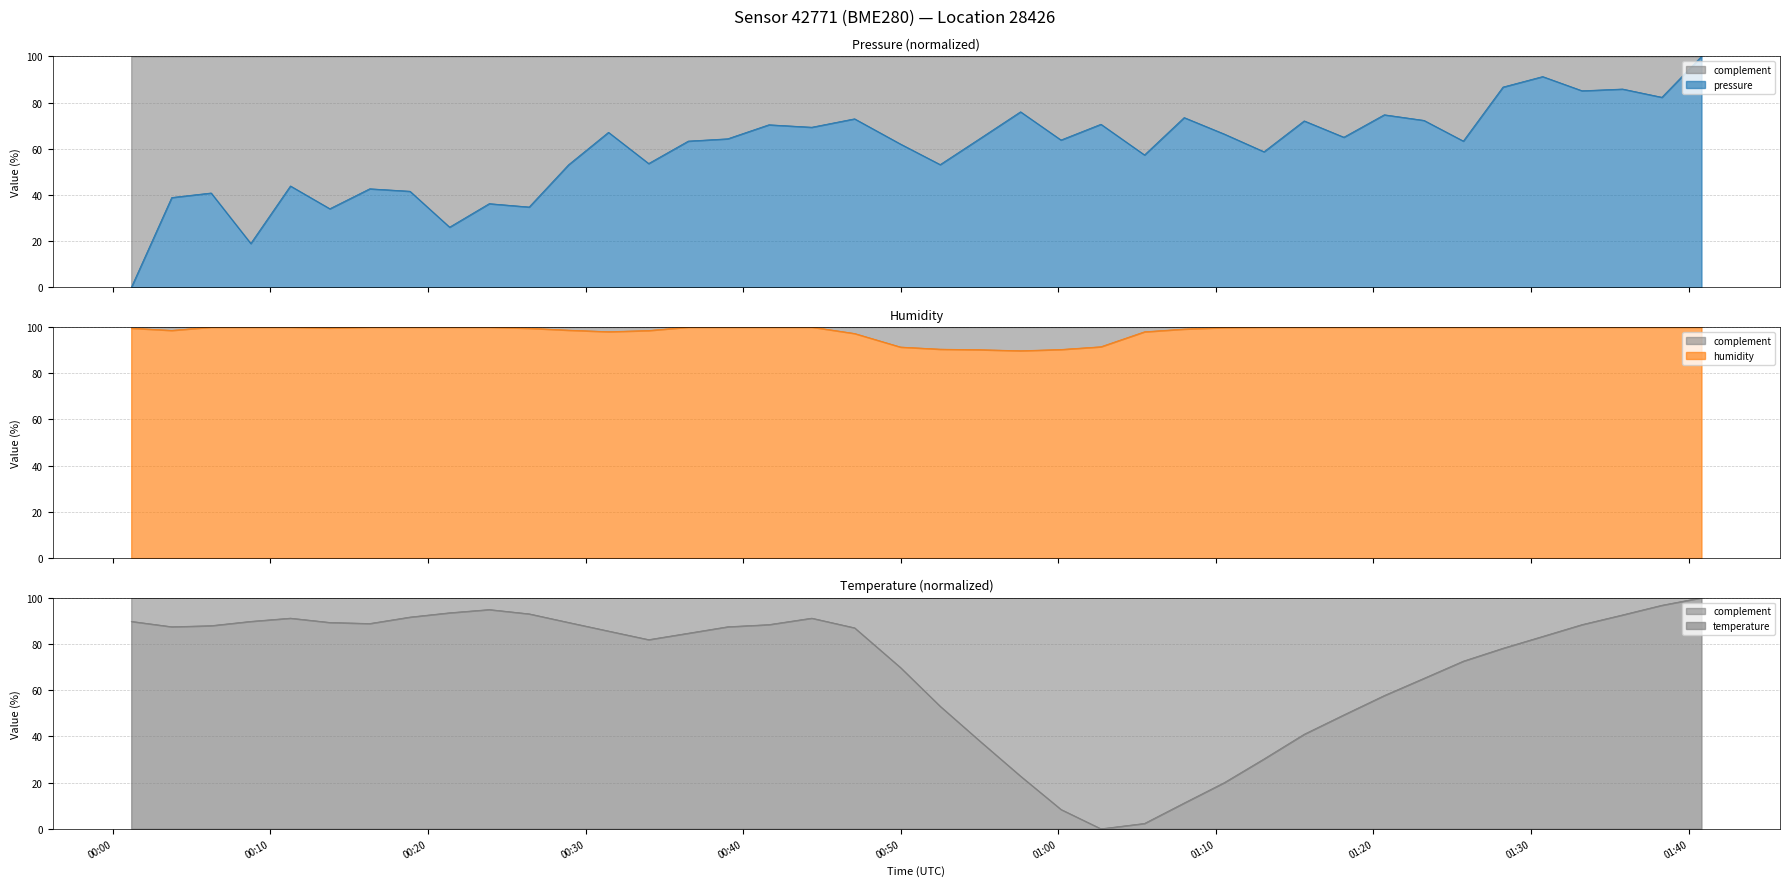

What is the sum of the pressure values at 2023-01-29T01:18:07 and 2023-01-29T01:35:48?

150.9